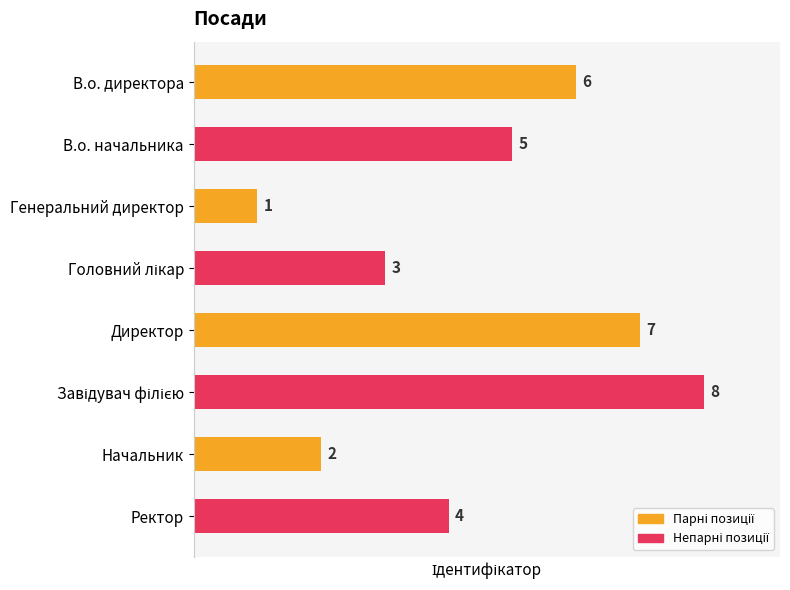

Reading bottom to top, what are all the values shown in this chart?

4	2	8	7	3	1	5	6